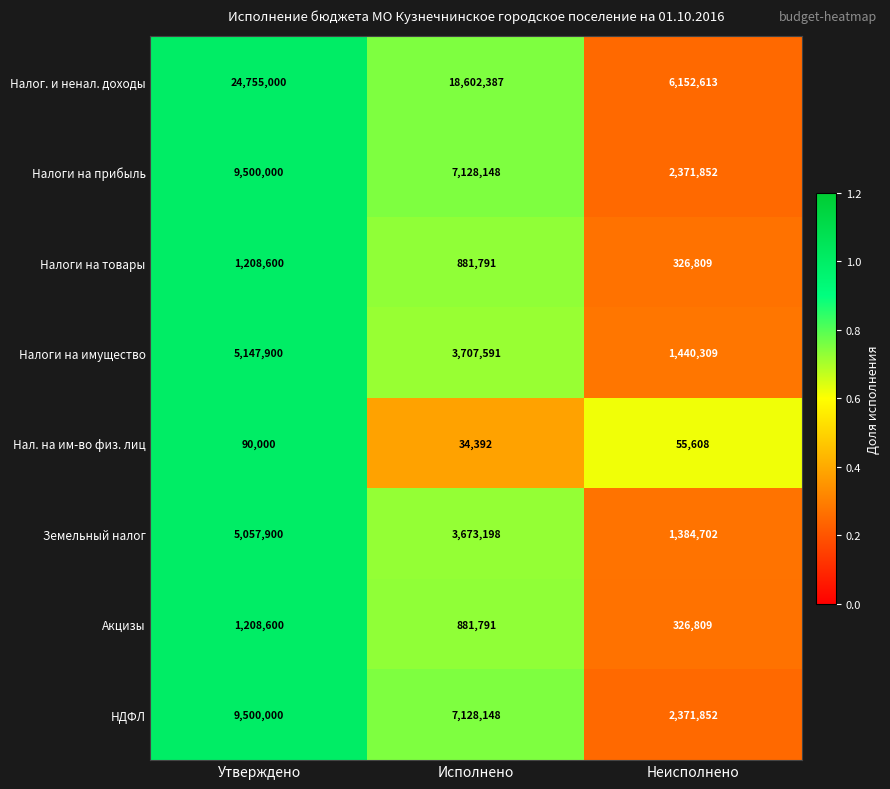

What is the sum of all Налоги на имущество values?

10295800